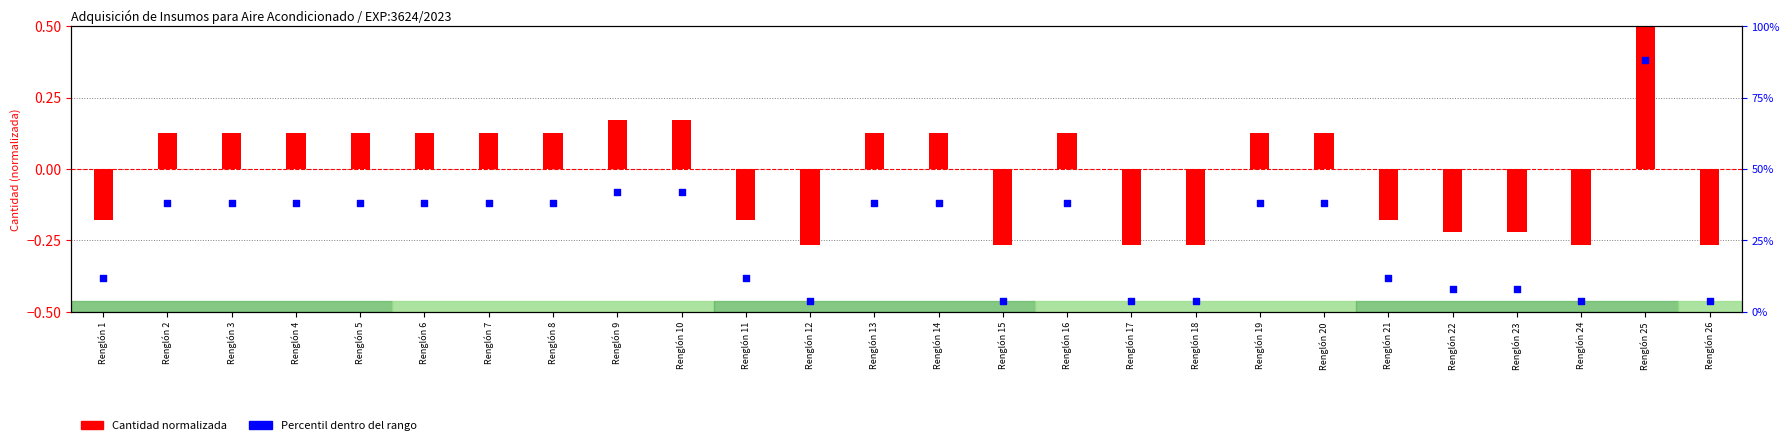

Between Renglón 18 and Renglón 17, which is larger?

Renglón 18